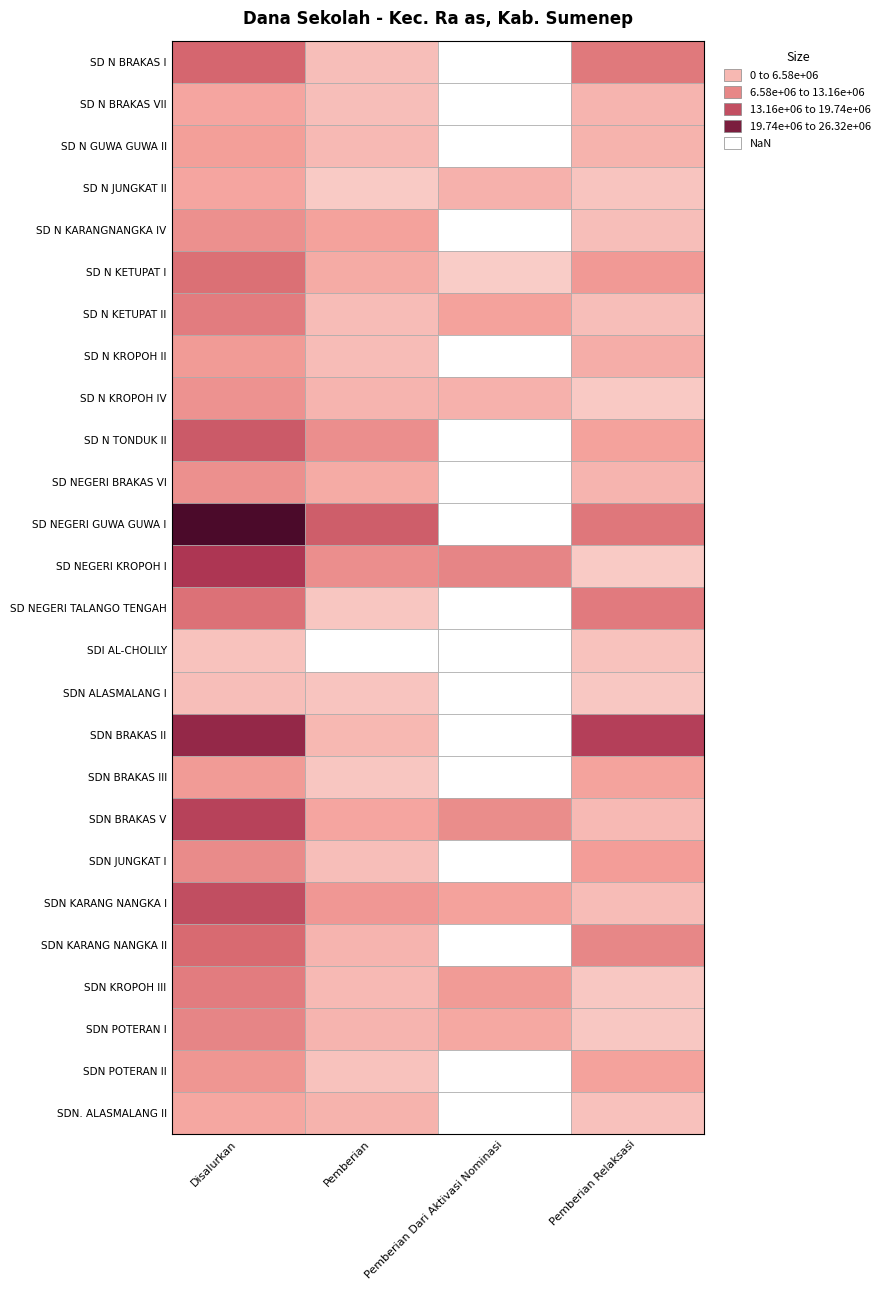

What is the difference between the maximum and minimum values in the SD N BRAKAS I series?

13725000